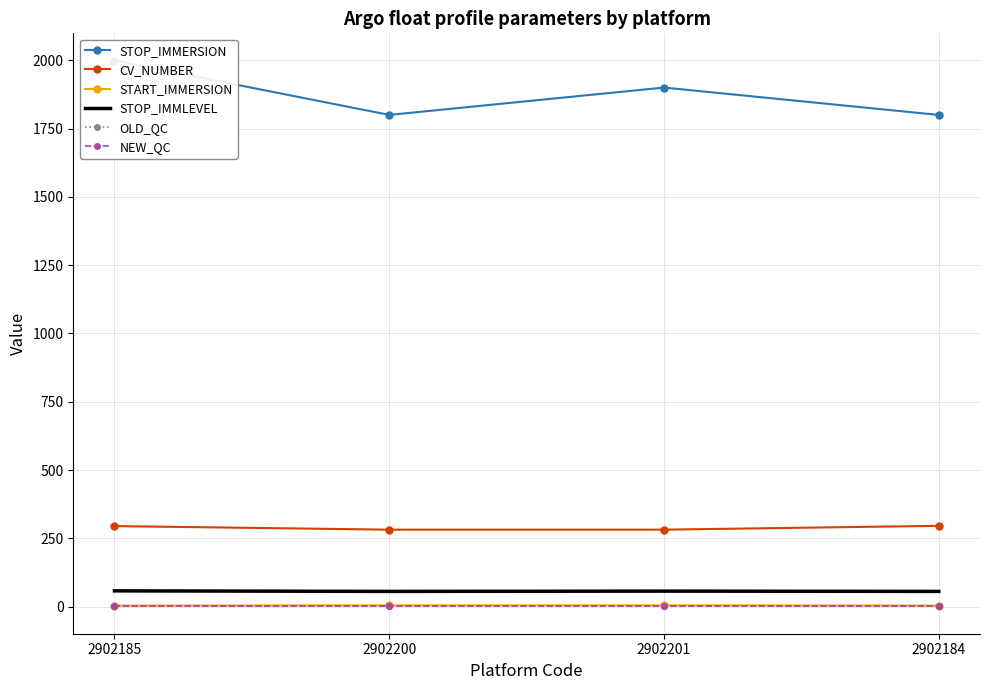

What are all the series names shown in the legend?

STOP_IMMERSION, CV_NUMBER, START_IMMERSION, STOP_IMMLEVEL, OLD_QC, NEW_QC